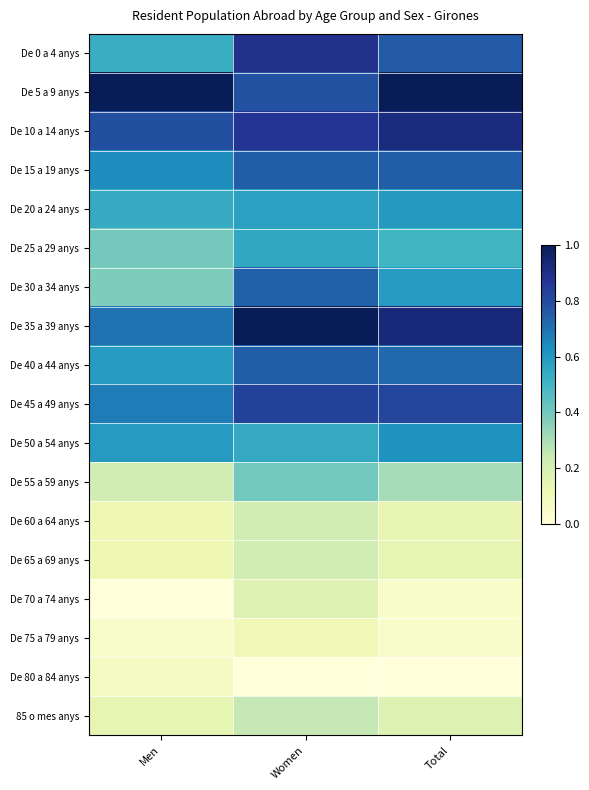

At which category is the sum across all series the highest?

Women